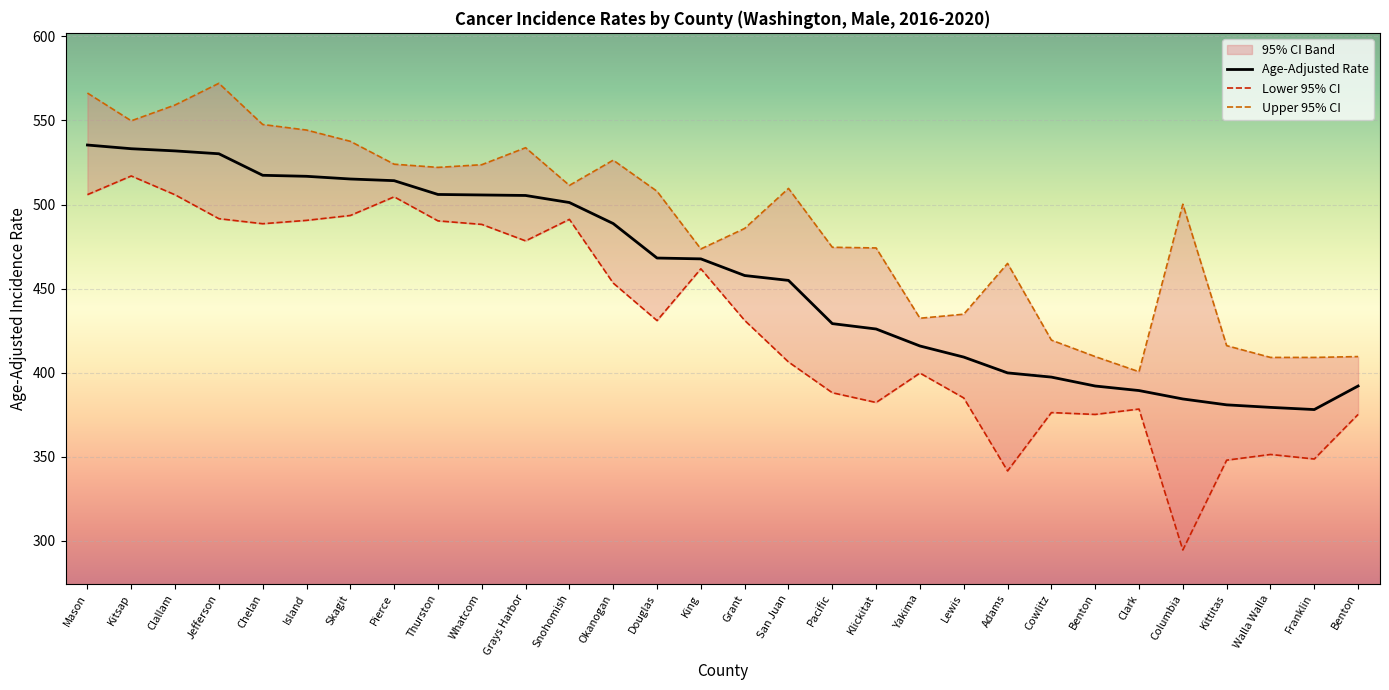

Reading left to right, what are all the values shown in this chart?

Age-Adjusted Rate: 535.4	533.2	531.9	530.2	517.4	516.8	515.2	514.2	506.0	505.7	505.4	501.2	488.7	468.2	467.7	457.8	454.9	429.2	426.0	415.9	409.3	399.9	397.4	392.1	389.4	384.4	380.9	379.4	378.1	392.1
Lower 95% CI: 505.9	517.0	505.8	491.6	488.6	490.6	493.5	504.6	490.3	488.2	478.4	491.2	453.3	431.0	461.8	431.1	406.4	388.1	382.3	399.8	385.0	341.6	376.3	375.2	378.4	294.6	348.0	351.4	348.7	375.2
Upper 95% CI: 566.3	549.8	559.2	572.1	547.6	544.3	537.6	524.0	522.1	523.7	533.8	511.4	526.4	507.9	473.6	485.8	509.6	474.6	474.2	432.4	434.8	465.0	419.4	409.6	400.6	500.2	416.1	409.1	409.1	409.6